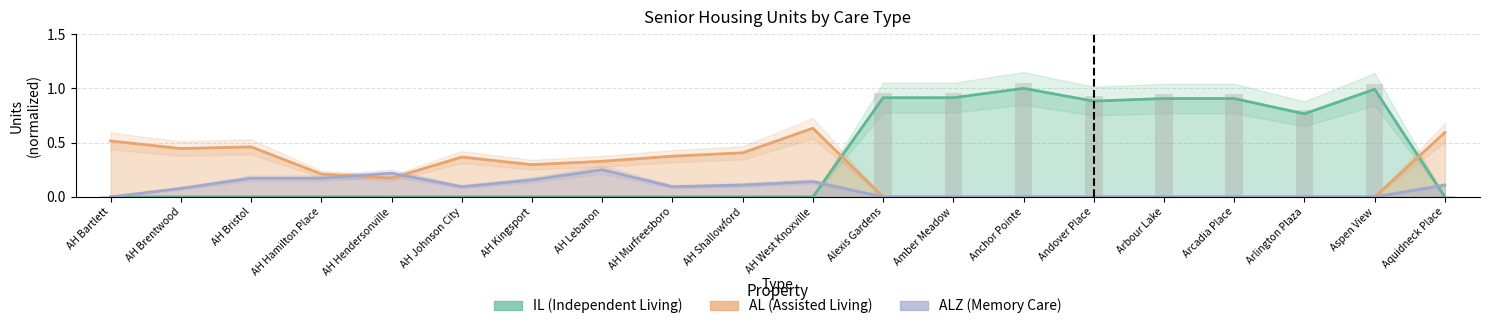

True or false: AL has a value of 0.6 at Aquidneck Place.

True